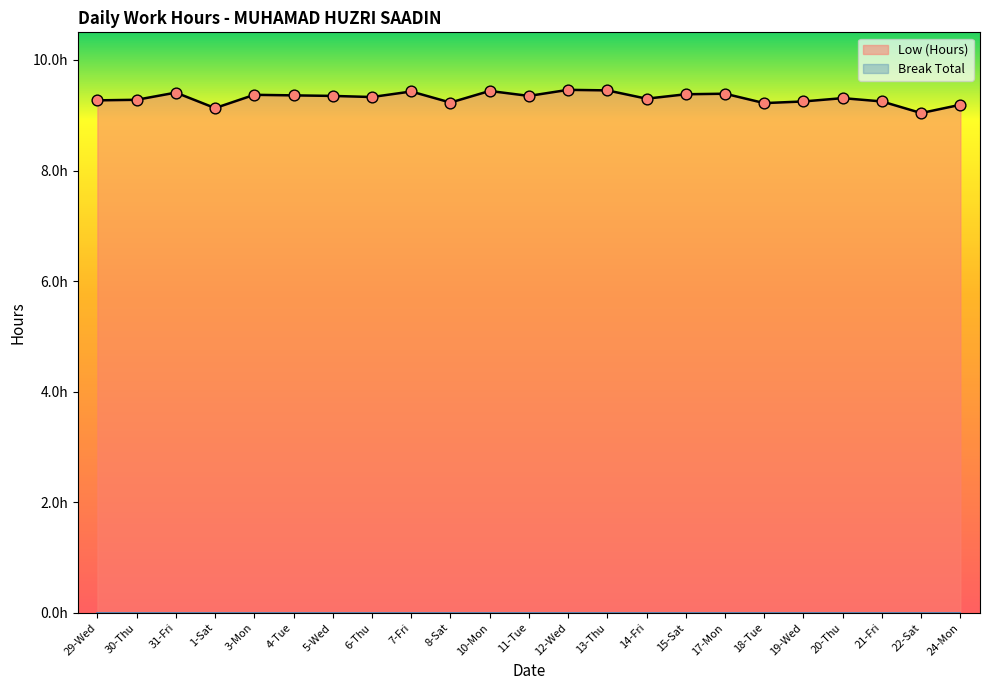

Between 3-Mon and 13-Thu, which is larger?

13-Thu